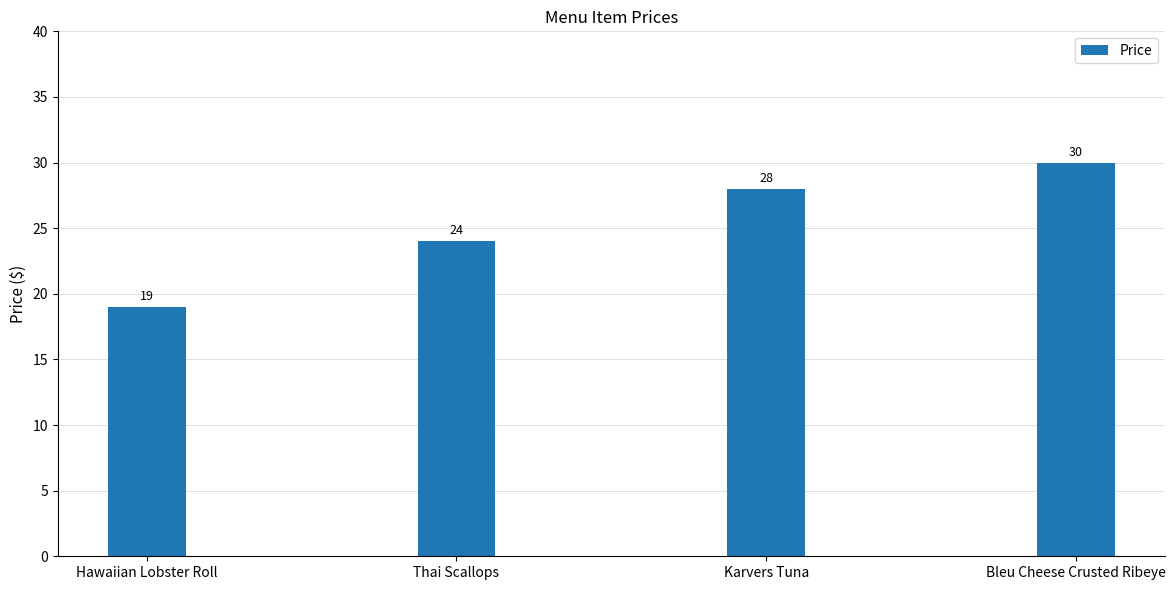

How many data points are less than 28?

2